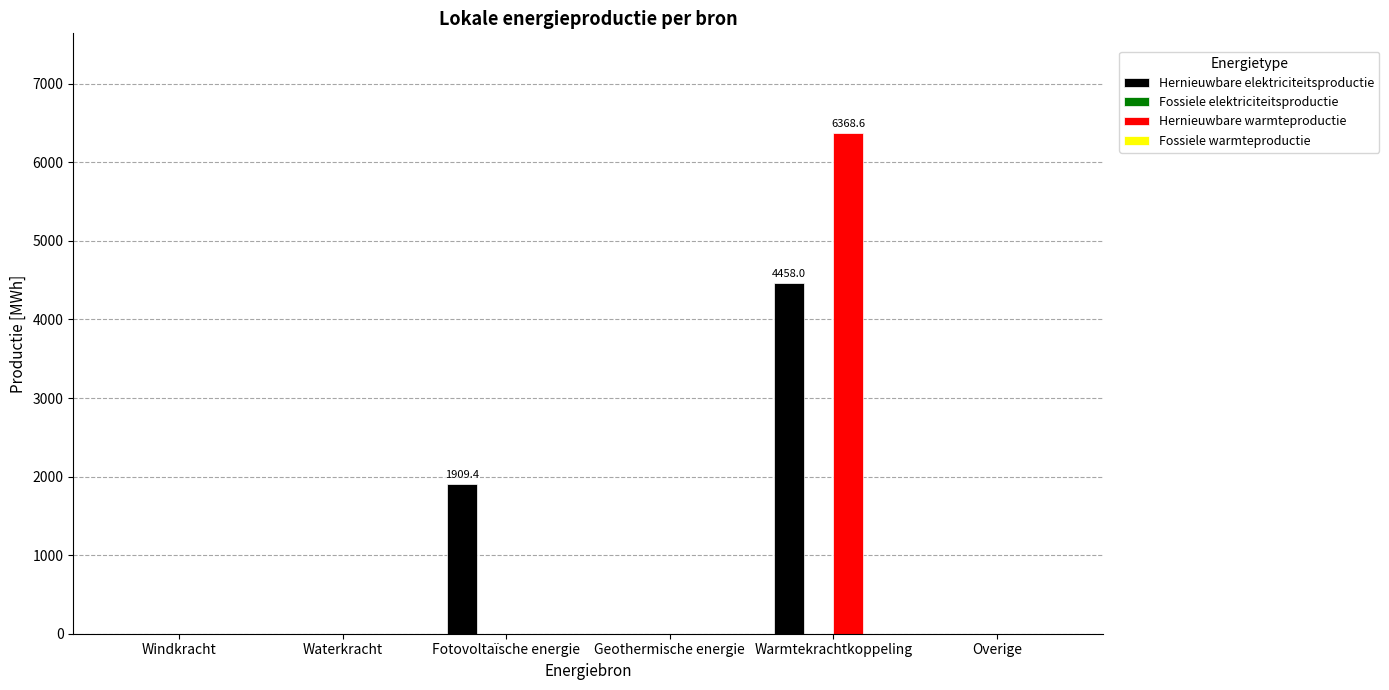

Is the value of Hernieuwbare elektriciteitsproductie at Fotovoltaïsche energie greater than the value of Hernieuwbare warmteproductie at Warmtekrachtkoppeling?

No